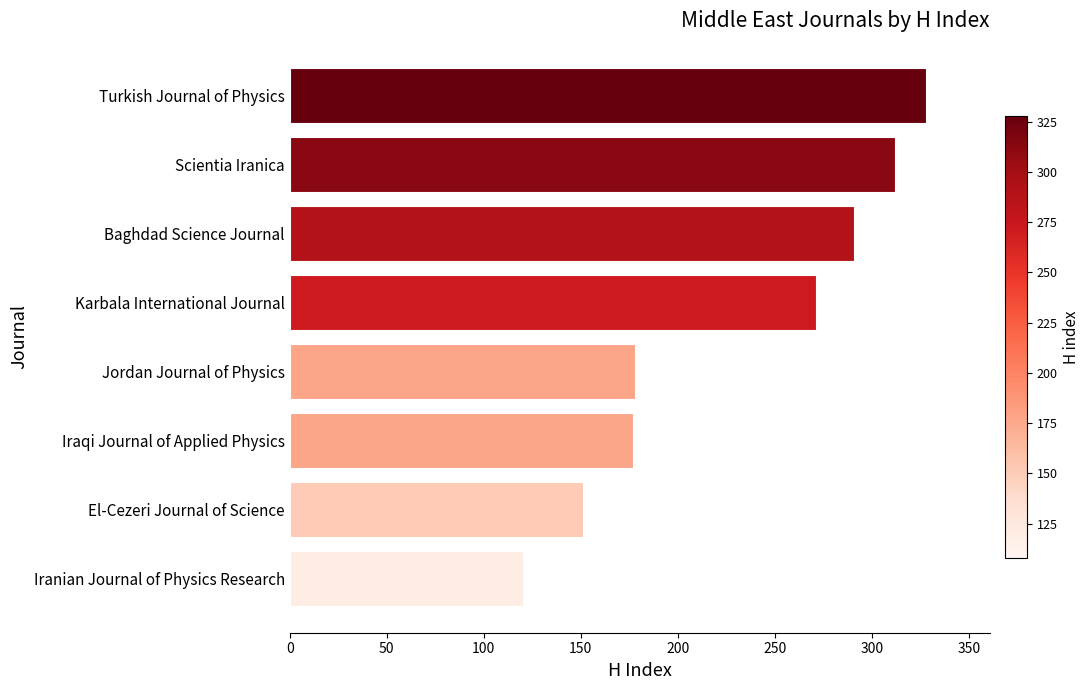

Read the value at Iraqi Journal of Applied Physics, to the nearest 10.

180